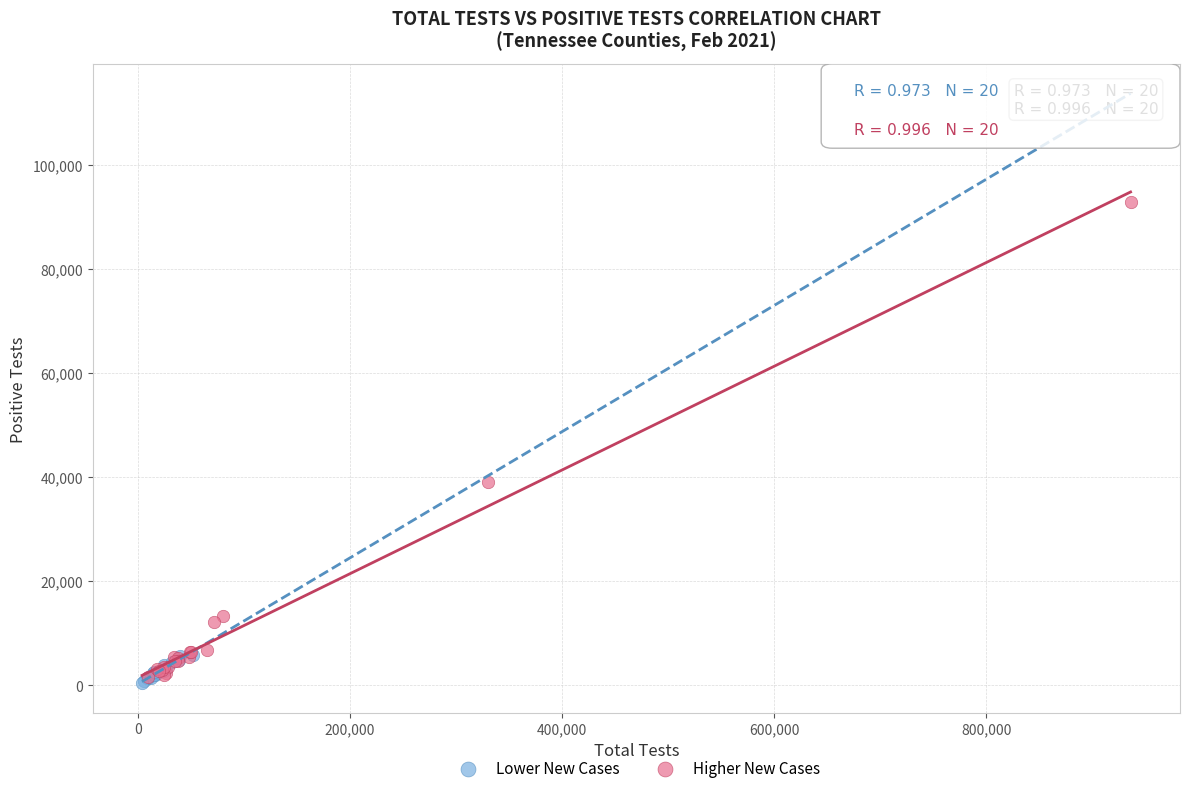

Which series reaches the maximum Y coordinate?

Higher New Cases